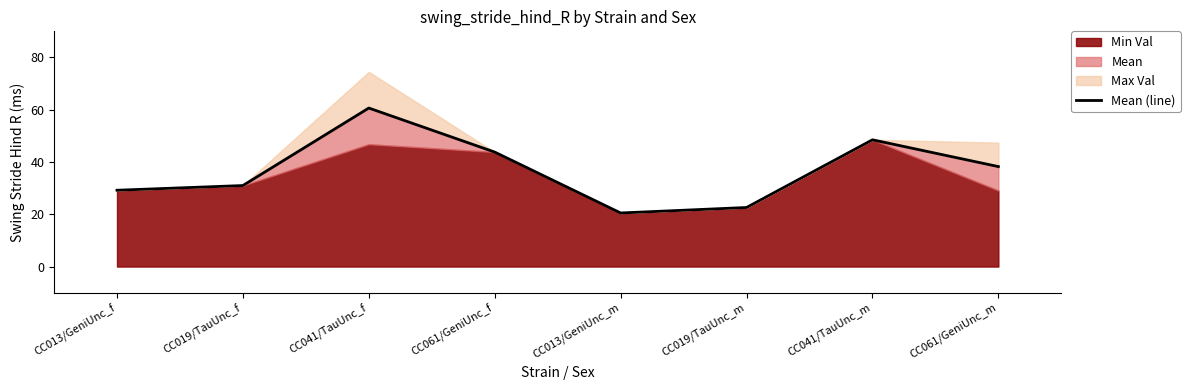

List the labels in order of value, smallest first.

CC013/GeniUnc_m, CC019/TauUnc_m, CC013/GeniUnc_f, CC019/TauUnc_f, CC061/GeniUnc_m, CC061/GeniUnc_f, CC041/TauUnc_m, CC041/TauUnc_f